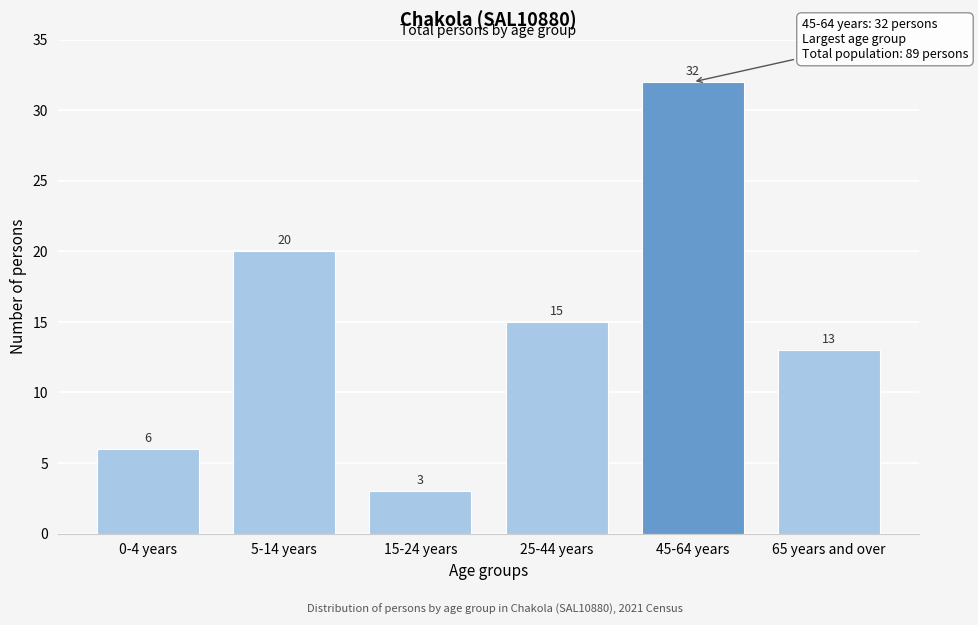

Reading left to right, what are all the values shown in this chart?

0-4 years=6	5-14 years=20	15-24 years=3	25-44 years=15	45-64 years=32	65 years and over=13